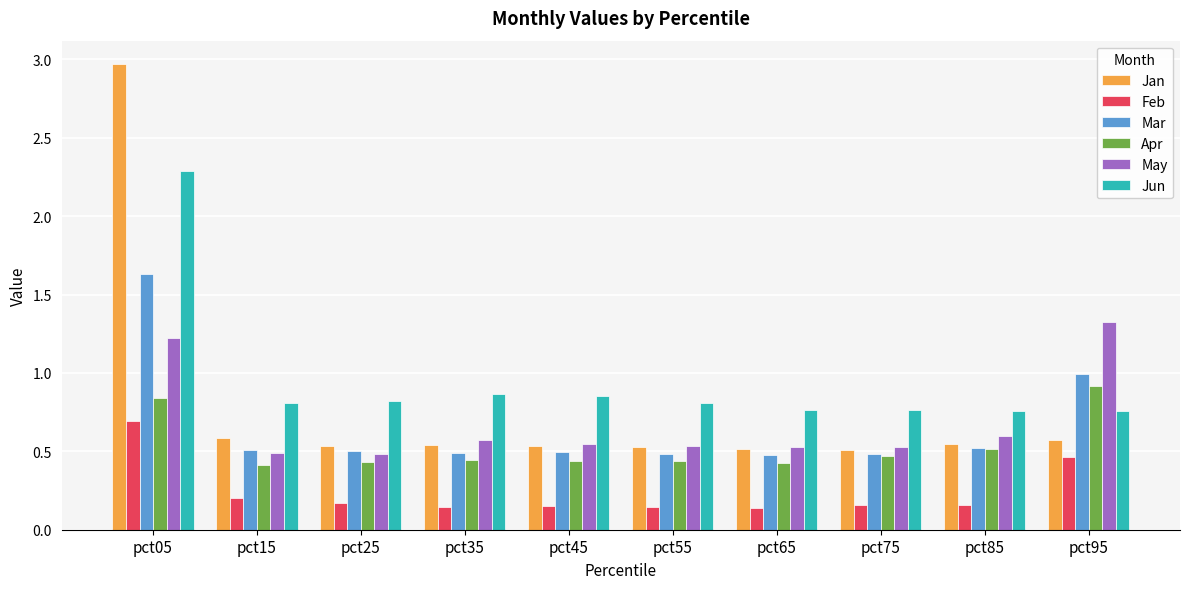

The Apr series shows 0.5 at pct85. True or false?

True